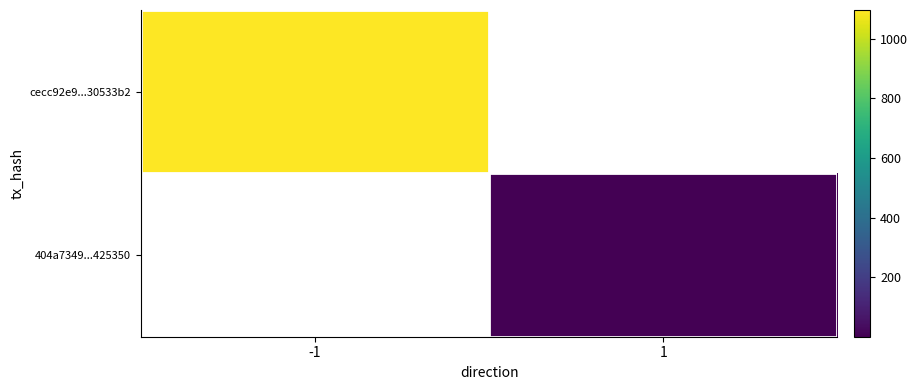

At which label does 404a7349...425350 reach its minimum?

-1